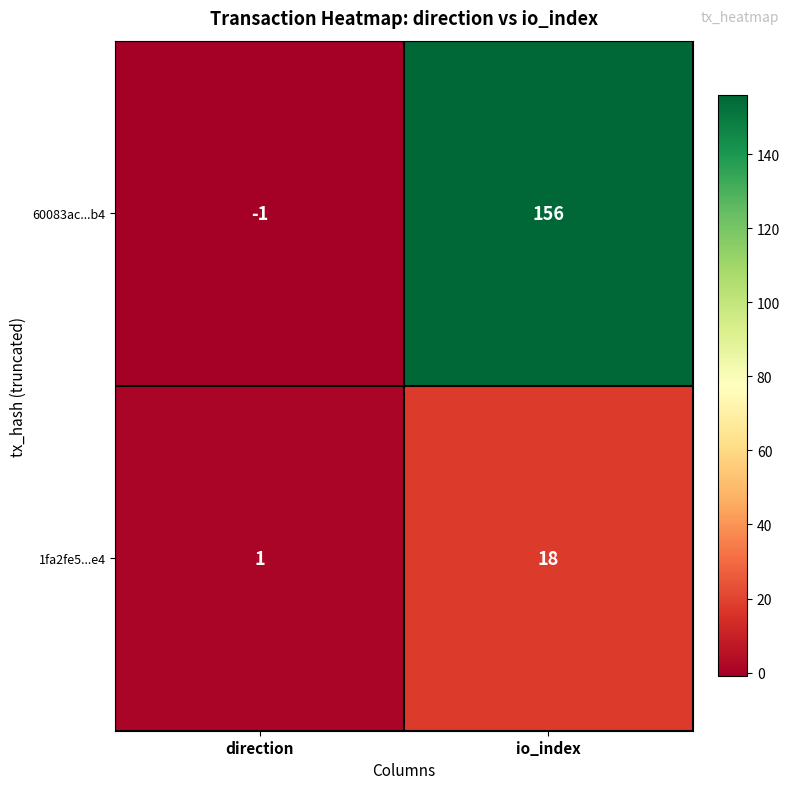

Is it true that 60083ac...b4 equals 204 at io_index?

False